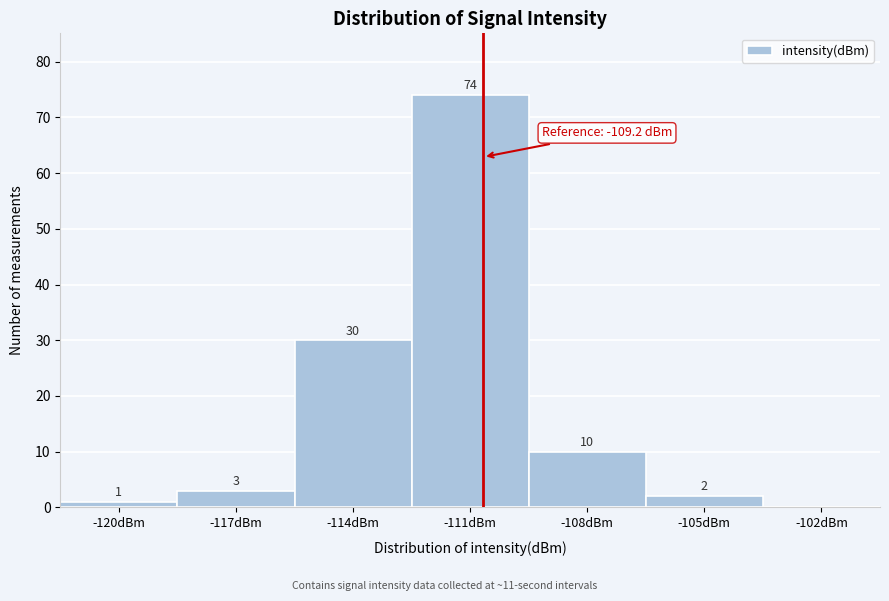

Reading left to right, extract all data points from this chart.

-120dBm=1	-117dBm=3	-114dBm=30	-111dBm=74	-108dBm=10	-105dBm=2	-102dBm=0